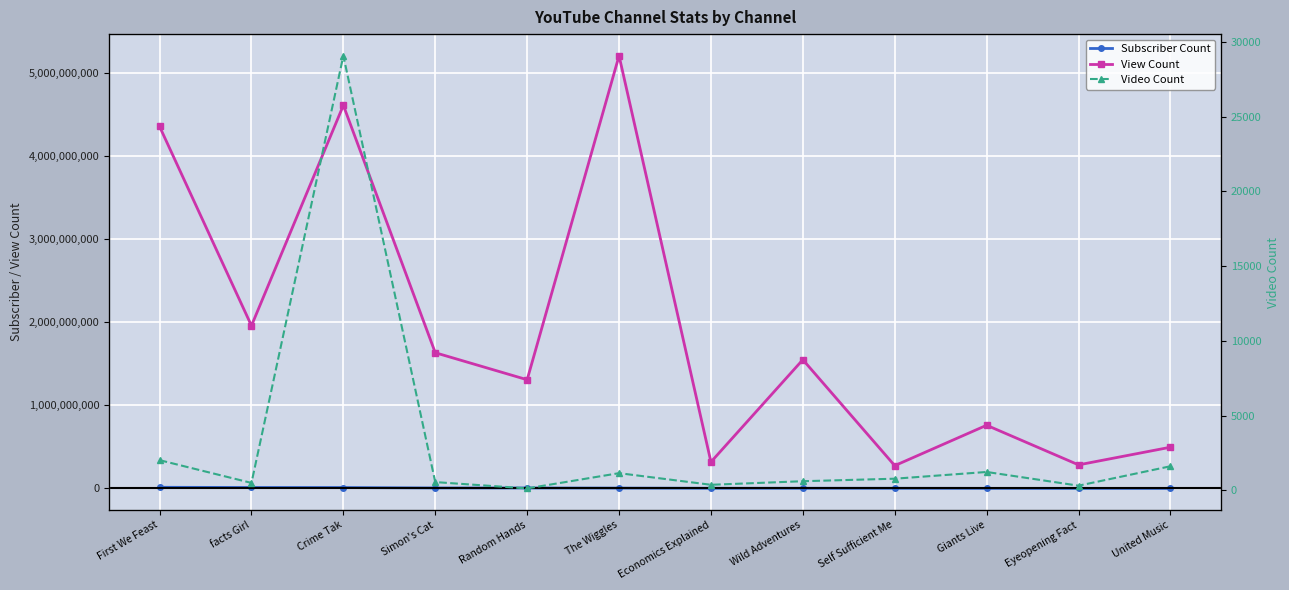

Which series changed the most between Simon's Cat and The Wiggles?

View Count